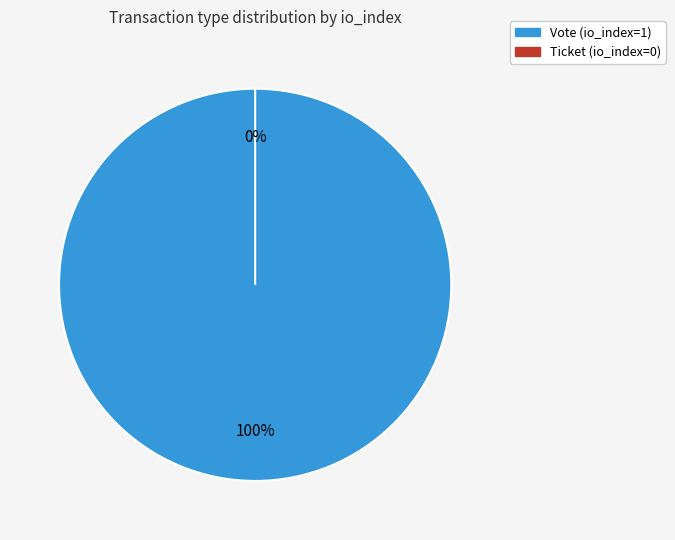

The Vote (io_index=1) slice represents 99% of the pie. True or false?

False